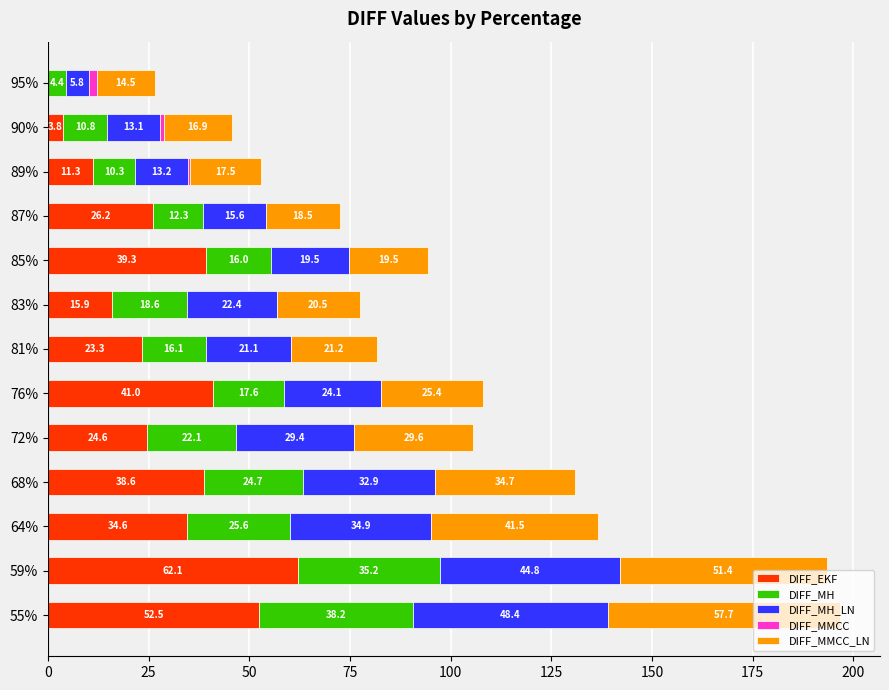

Which category has the highest value in the DIFF_EKF series?

59%